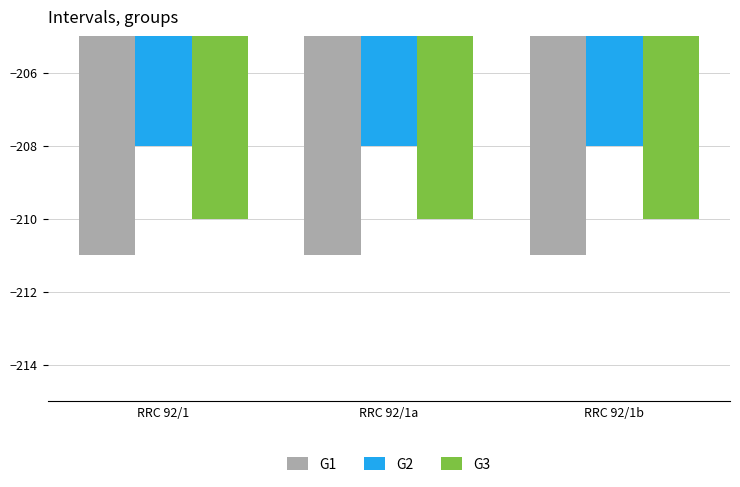

What is the difference between the highest and lowest values at RRC 92/1b?

3